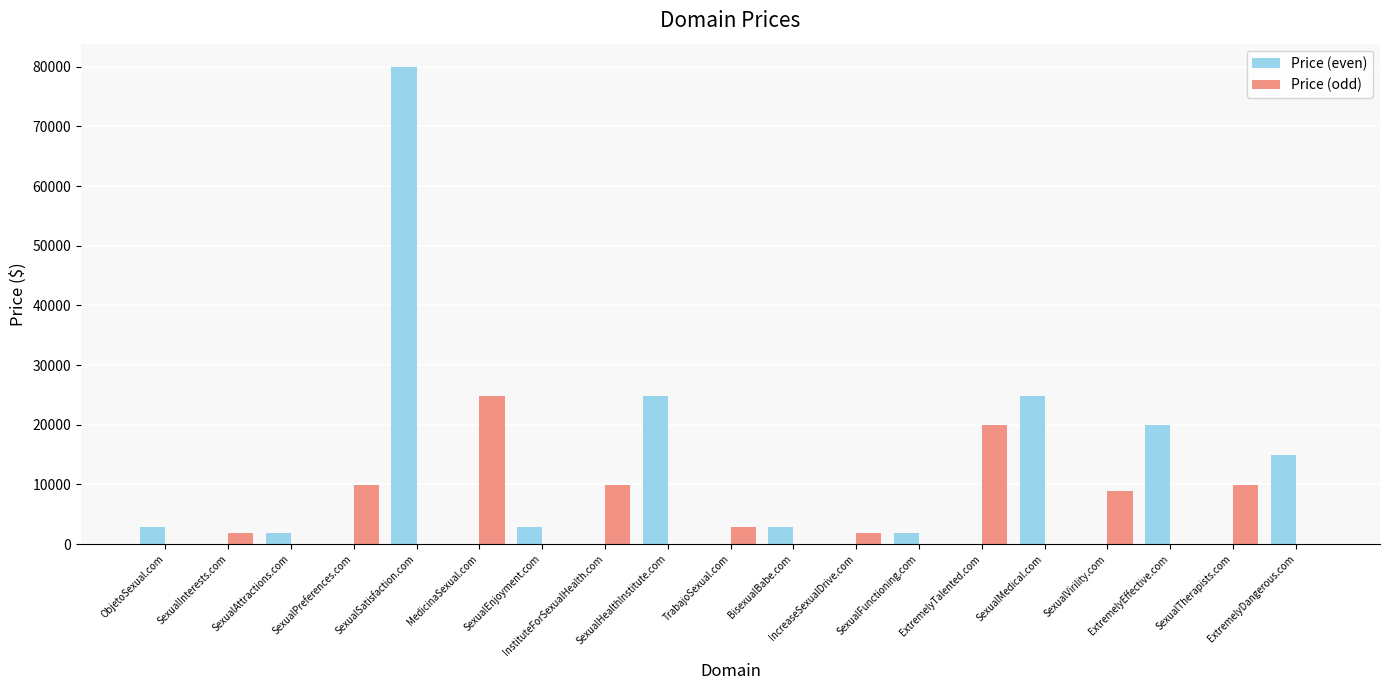

Which series has the largest range (max minus min)?

Price (even)